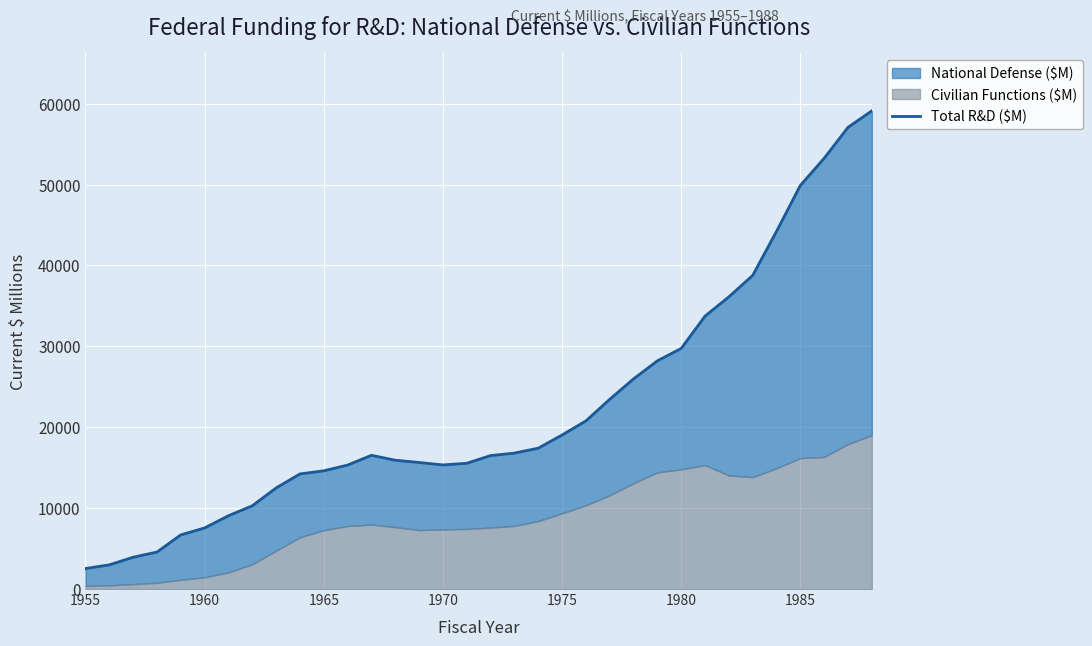

How many values are below 16529?

17